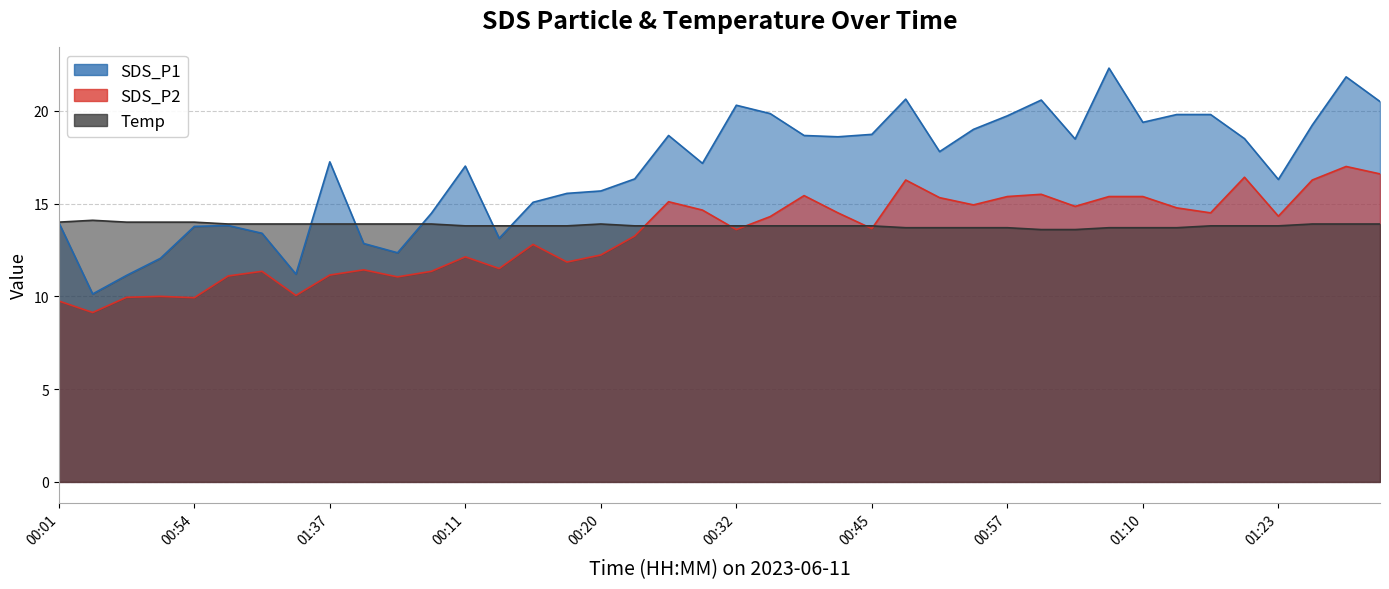

What is the approximate value of Temp at 00:03?

13.9